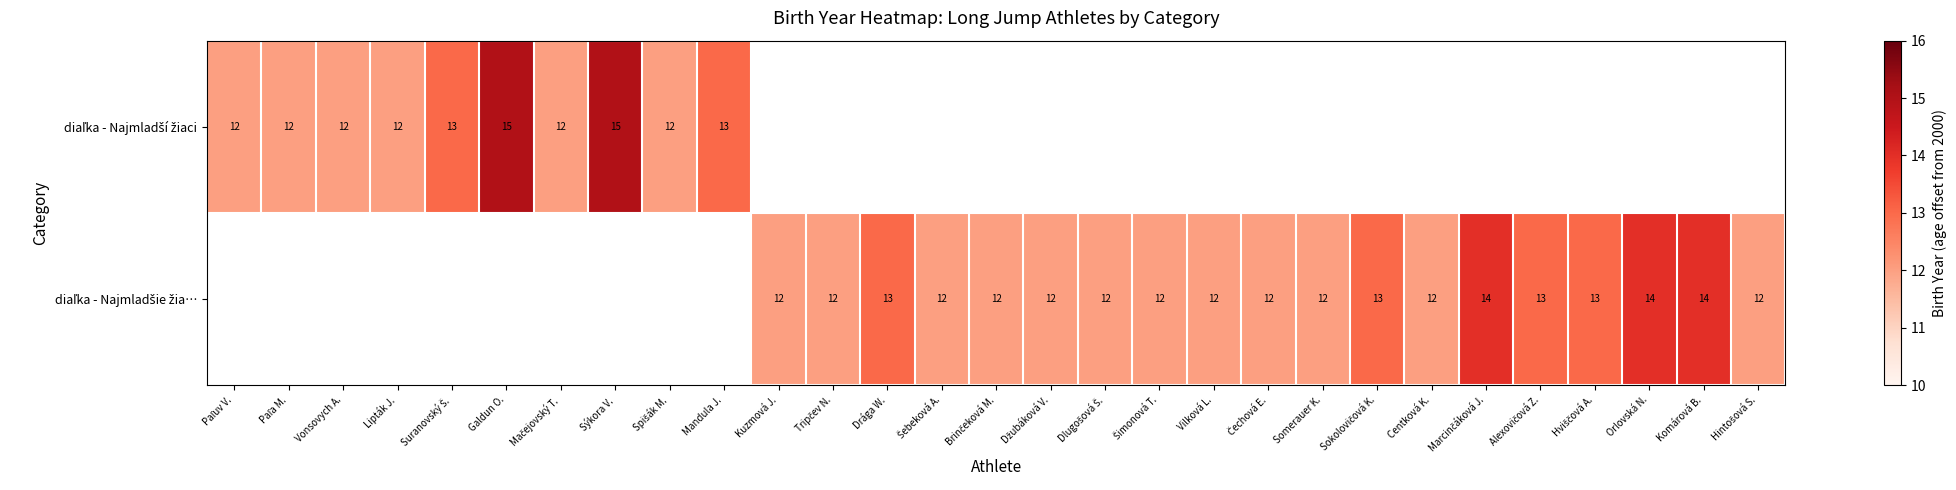

What is the approximate value of diaľka - Najmladší žiaci at Spišák M.?

12.0